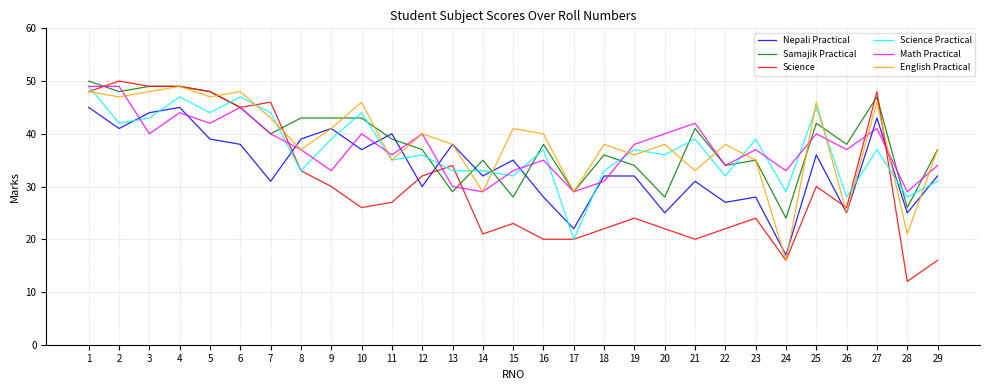

At which category does Science Practical reach its first local peak?

4